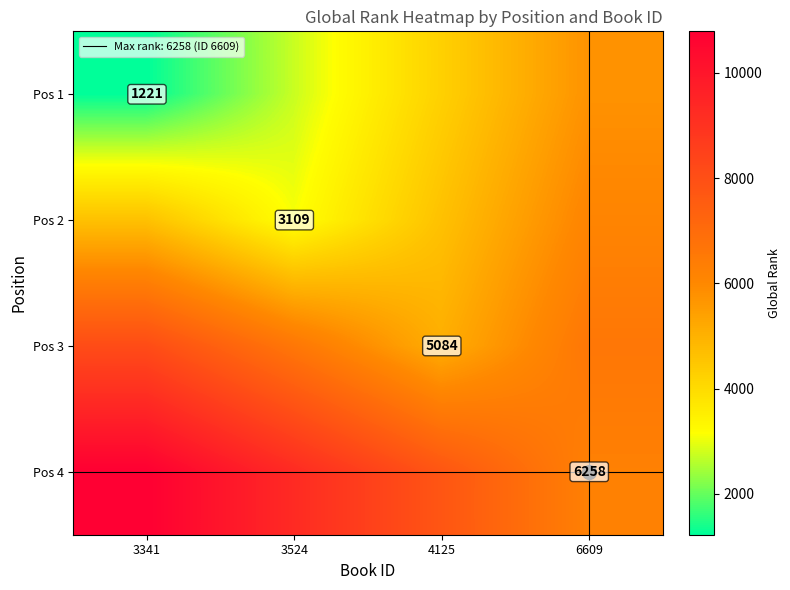

What is the difference between the second highest and minimum values in the Pos 3 series?

1511.1